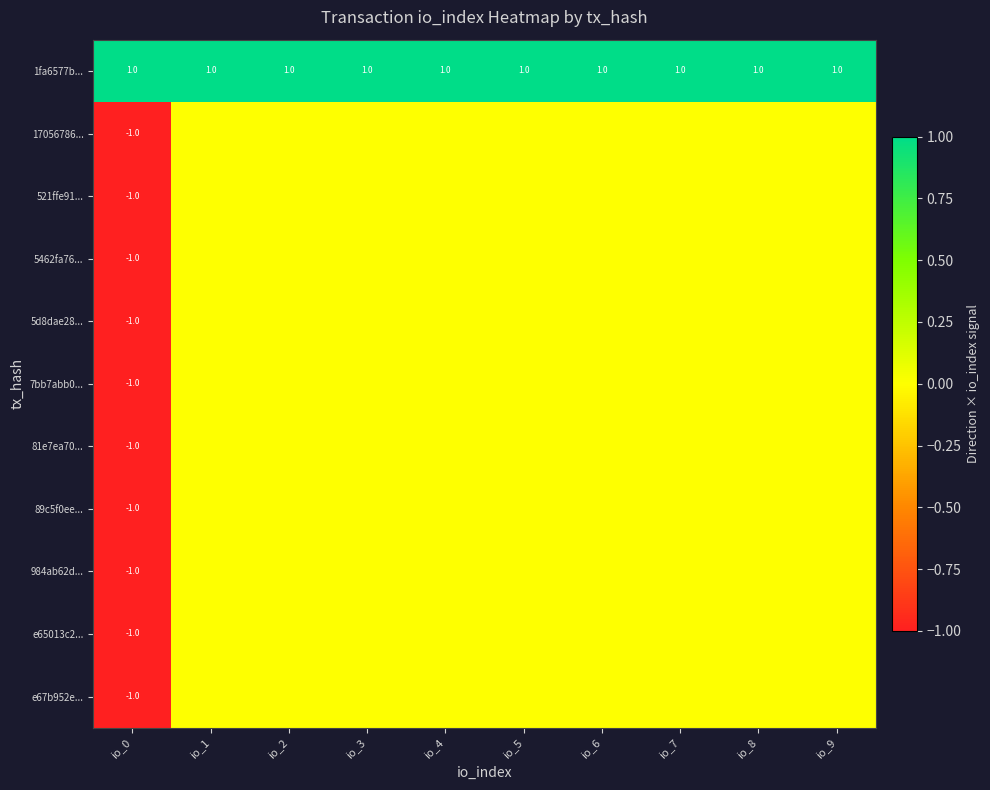

What is the total value across all series at io_0?

-9